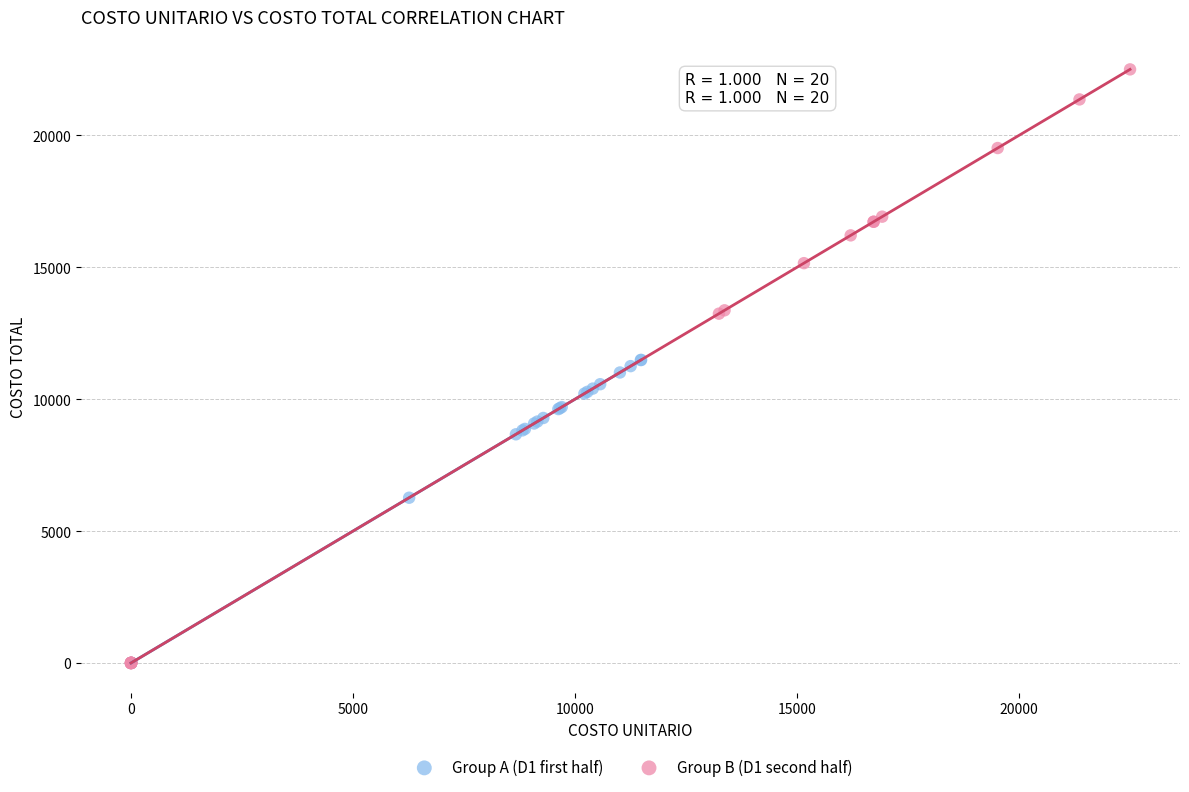

Which series contains the highest Y value?

Group B (D1 second half)